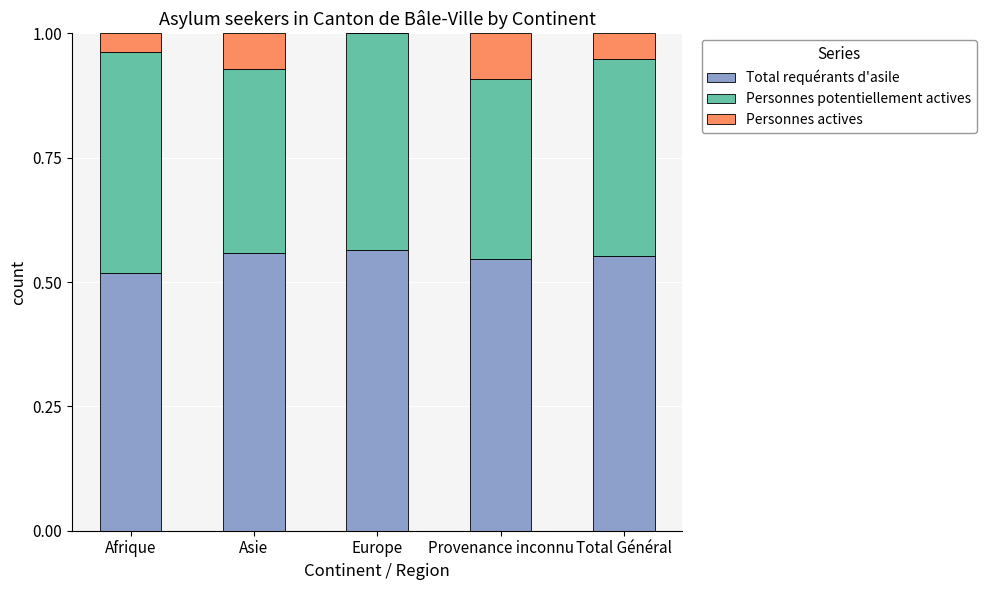

True or false: Total requérants d'asile has a value of 0.8 at Provenance inconnu.

False